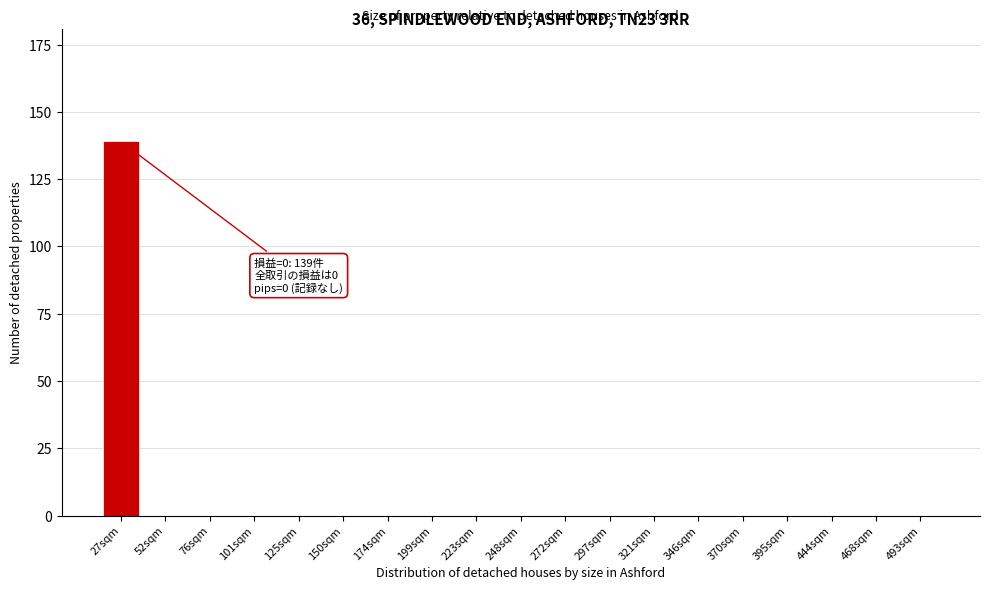

Reading right to left, transcribe all the data shown in this chart.

493sqm=0	468sqm=0	444sqm=0	395sqm=0	370sqm=0	346sqm=0	321sqm=0	297sqm=0	272sqm=0	248sqm=0	223sqm=0	199sqm=0	174sqm=0	150sqm=0	125sqm=0	101sqm=0	76sqm=0	52sqm=0	27sqm=139